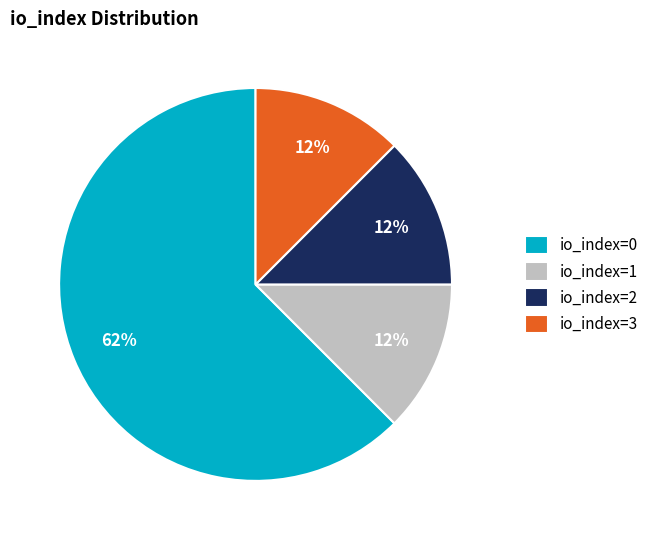

Between io_index=0 and io_index=3, which is larger?

io_index=0